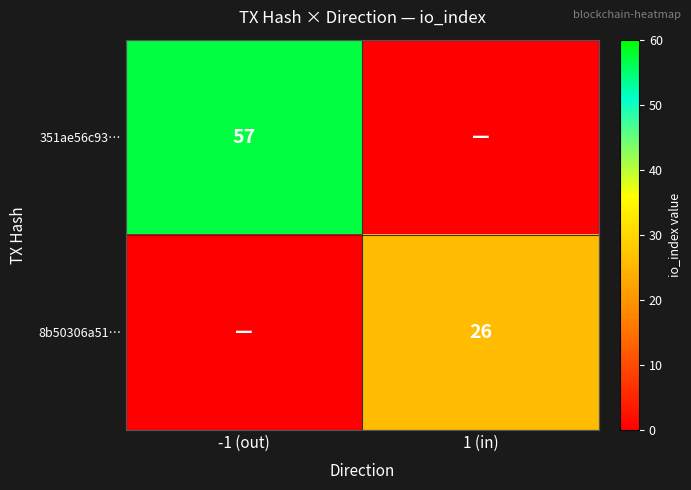

The value of 8b50306a51… at 1 (in) is 26. True or false?

True